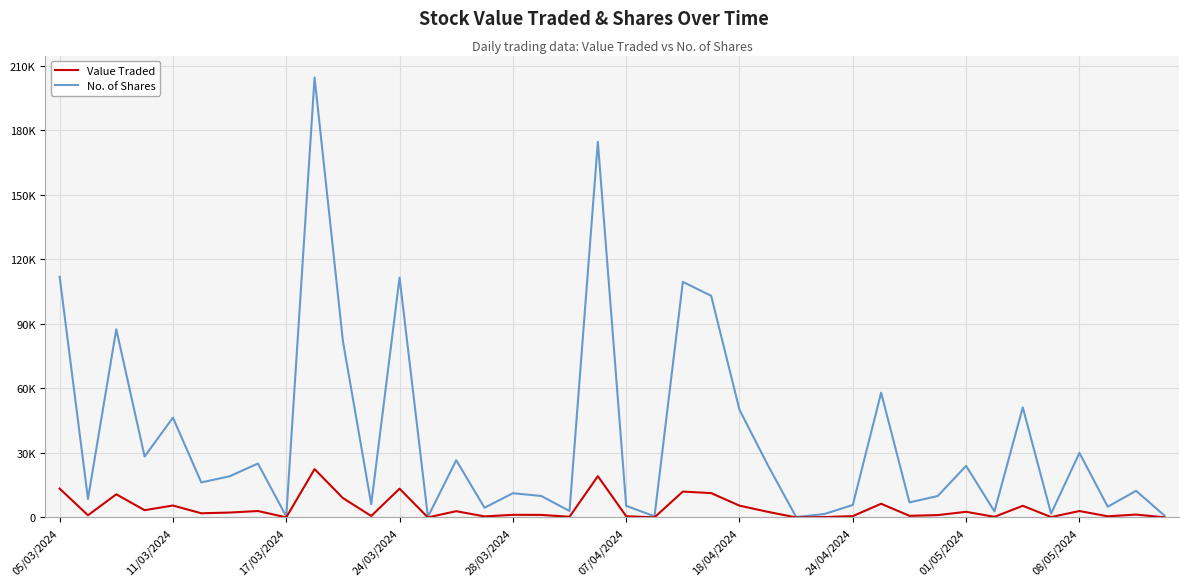

True or false: Value Traded and No. of Shares cross at least once.

False